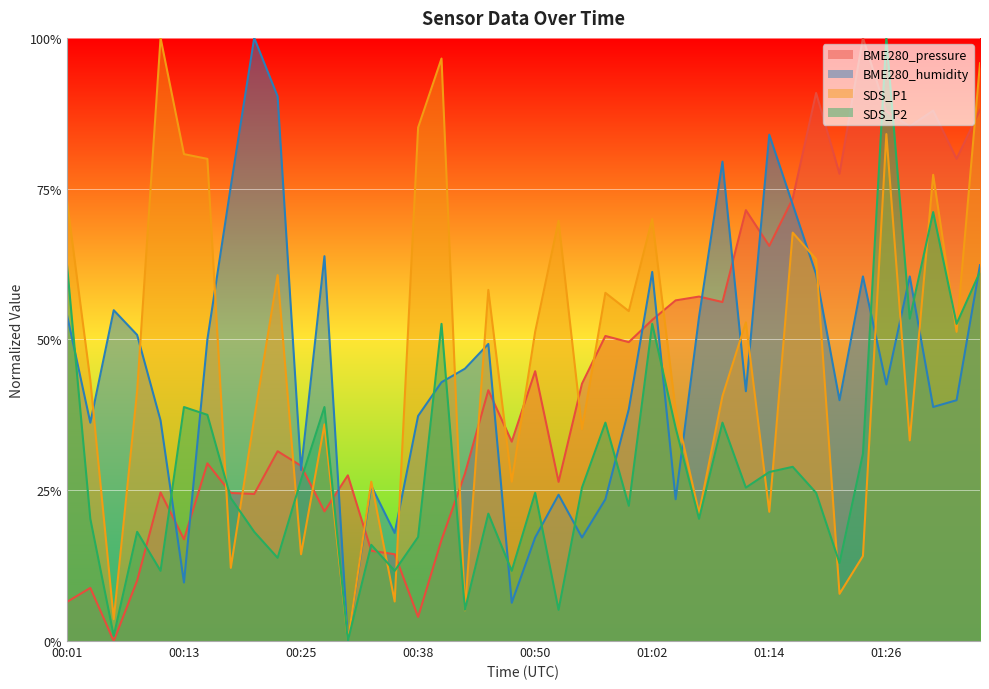

Rank the categories by SDS_P1 value from lowest to highest.

00:30, 00:06, 00:42, 00:35, 01:21, 00:18, 01:24, 00:25, 01:07, 01:14, 00:33, 00:47, 01:29, 00:55, 00:28, 00:20, 01:04, 01:09, 00:08, 00:03, 00:50, 01:33, 01:12, 00:59, 00:57, 00:45, 00:23, 01:19, 01:16, 00:52, 01:02, 00:01, 01:31, 00:16, 00:13, 01:26, 00:38, 01:36, 00:40, 00:11